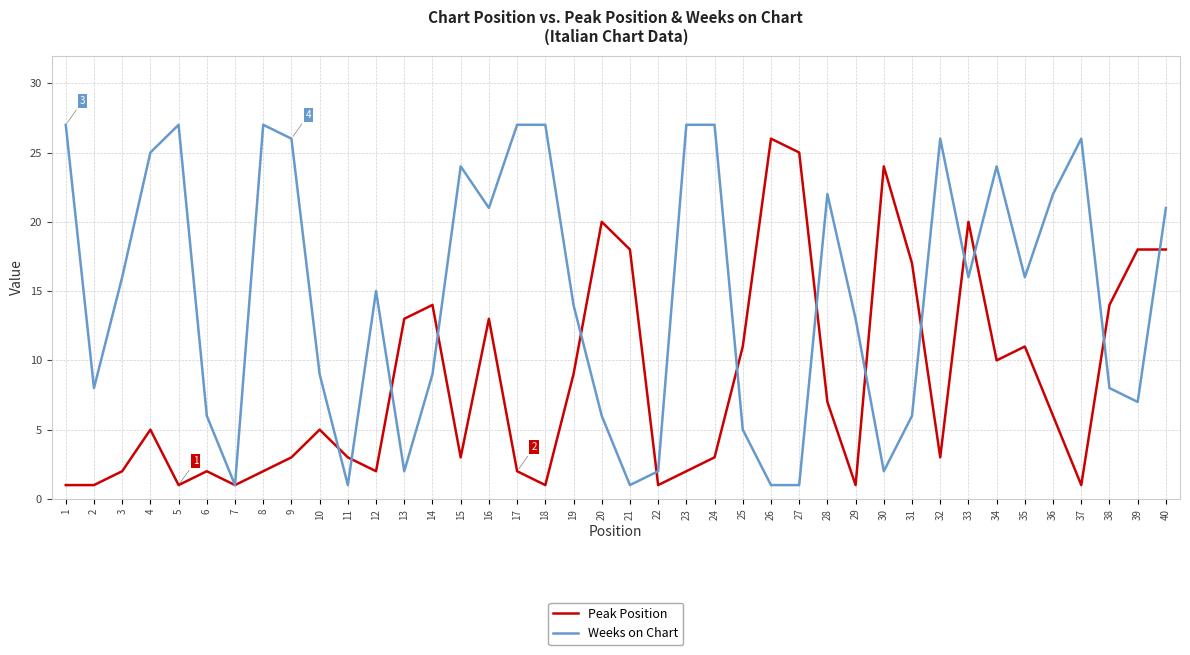

The value of Weeks on Chart at 21 is 2. True or false?

False